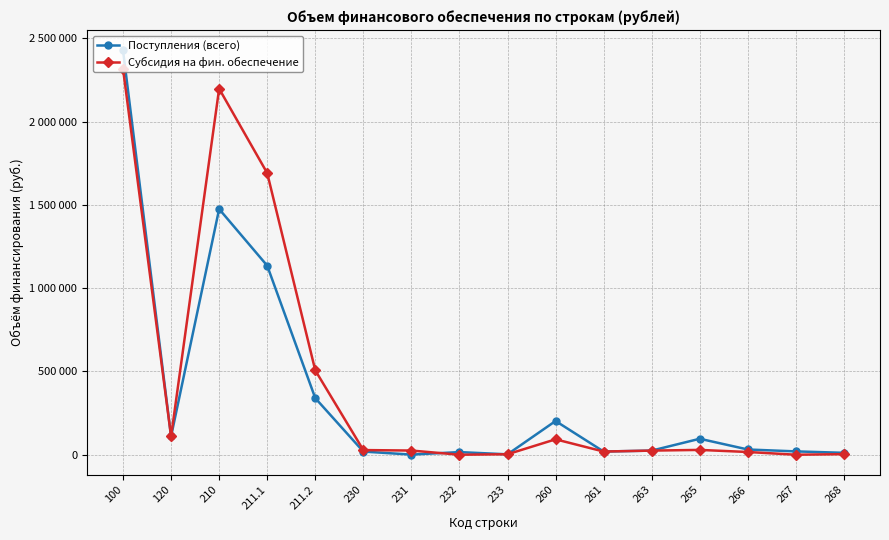

Reading right to left, transcribe all the data shown in this chart.

Поступления (всего): 11425	20000	31380	95857	24736	19104	202502	2400	15783	765	18948	339915	1135547	1475462	110000	2428652
Субсидия на фин. обеспечение: 3375	0	16380	28907	24736	19104	92502	2800	0	25120	27920	506634	1691596	2198230	110000	2318652